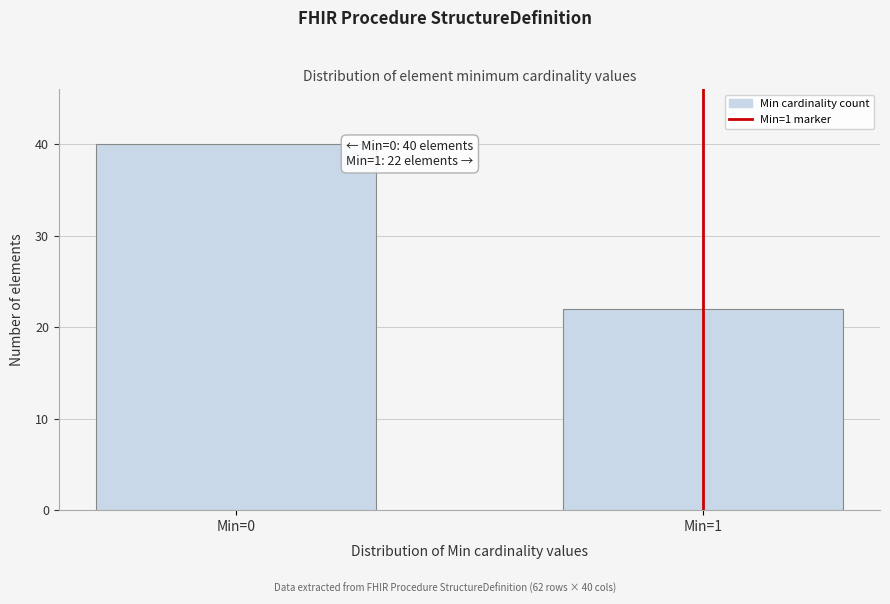

Reading left to right, transcribe all the data shown in this chart.

40	22